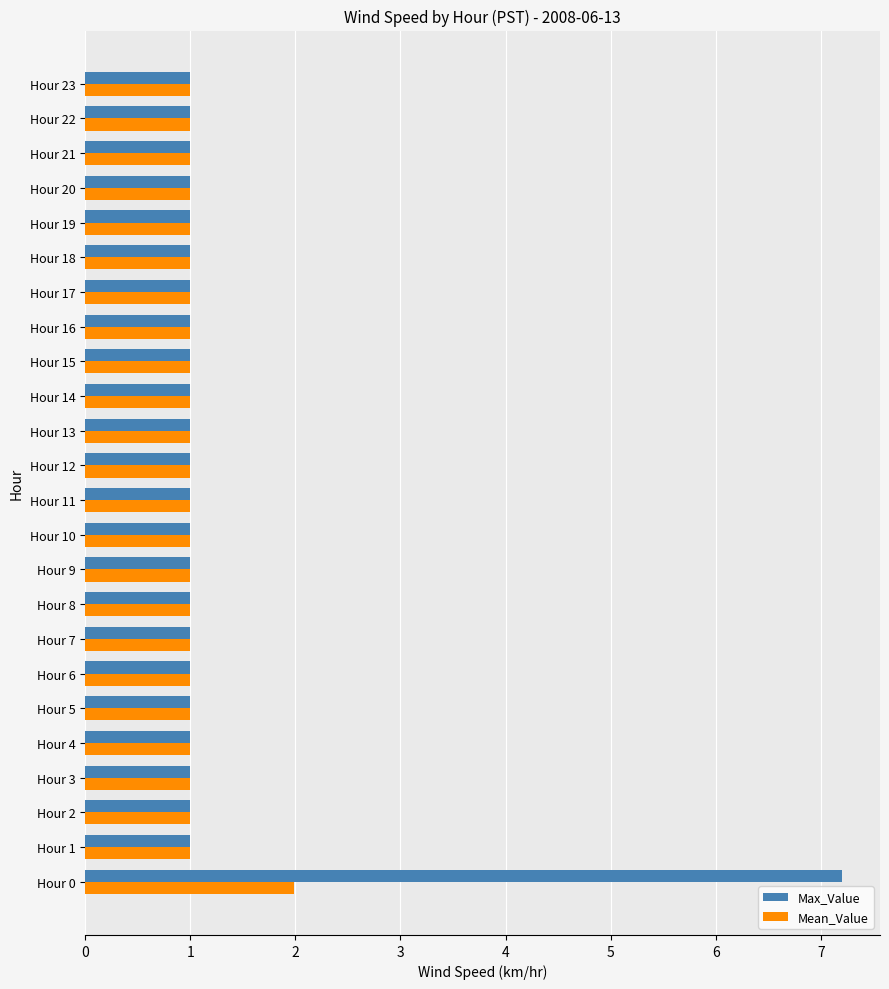

Which series has the widest spread of values?

Max_Value